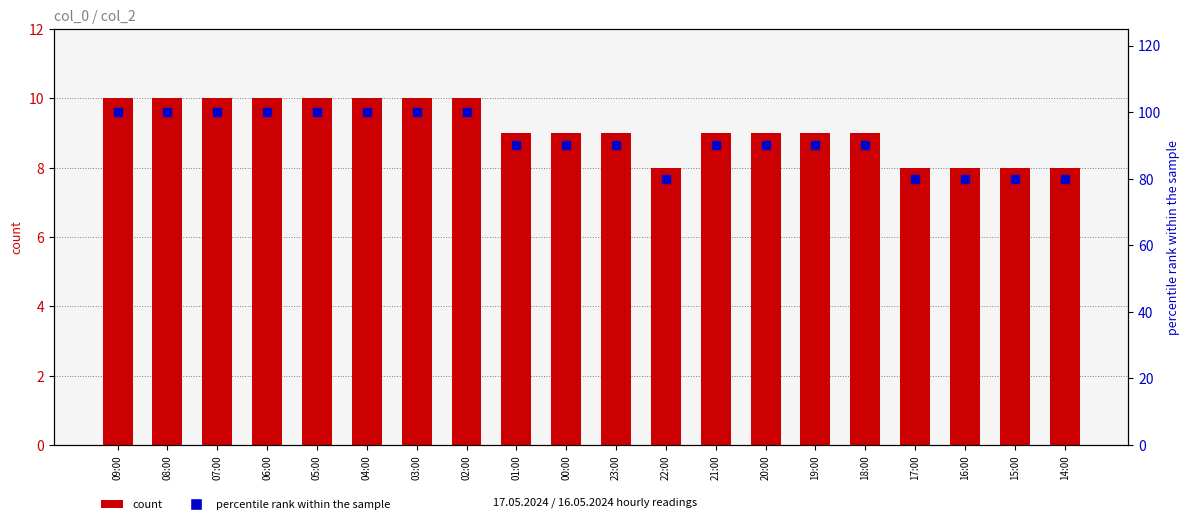

Which series reaches the minimum Y coordinate?

count